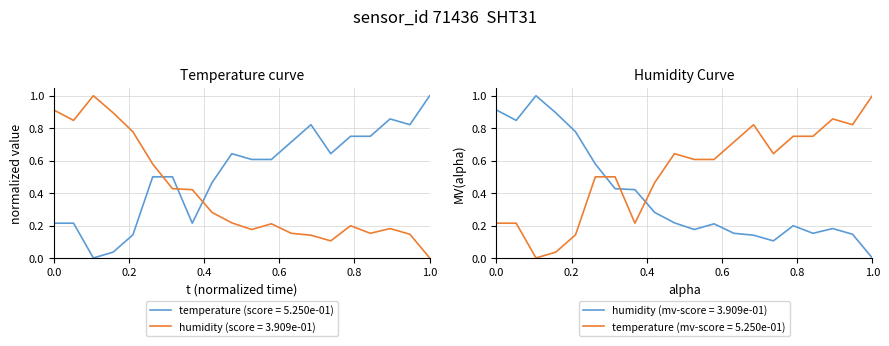

Which series ends up on top after the final intersection of temperature (score = 5.250e-01) and humidity (score = 3.909e-01)?

temperature (score = 5.250e-01)